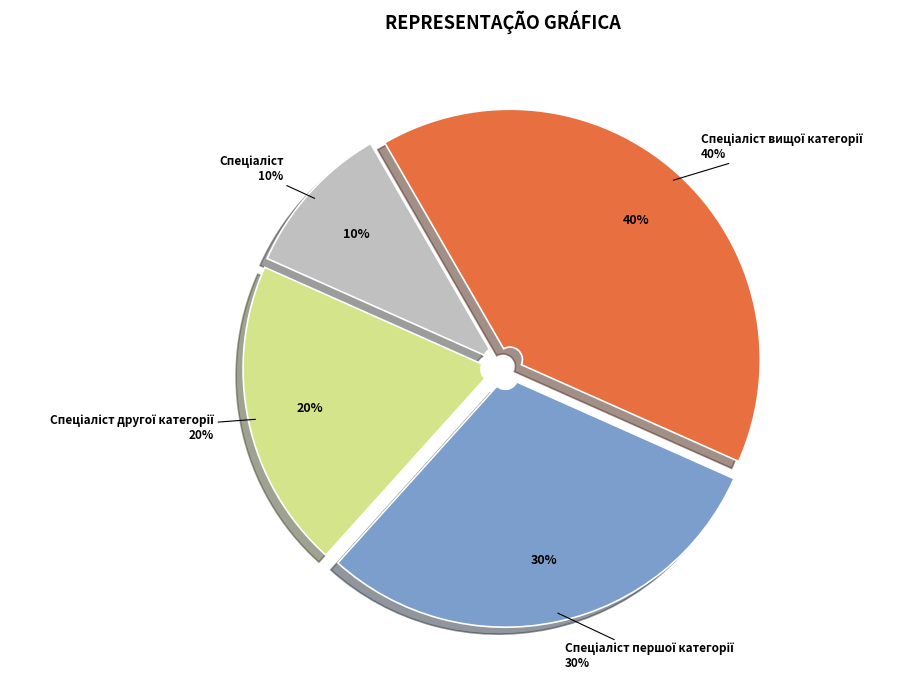

Is there a majority slice in this chart?

No